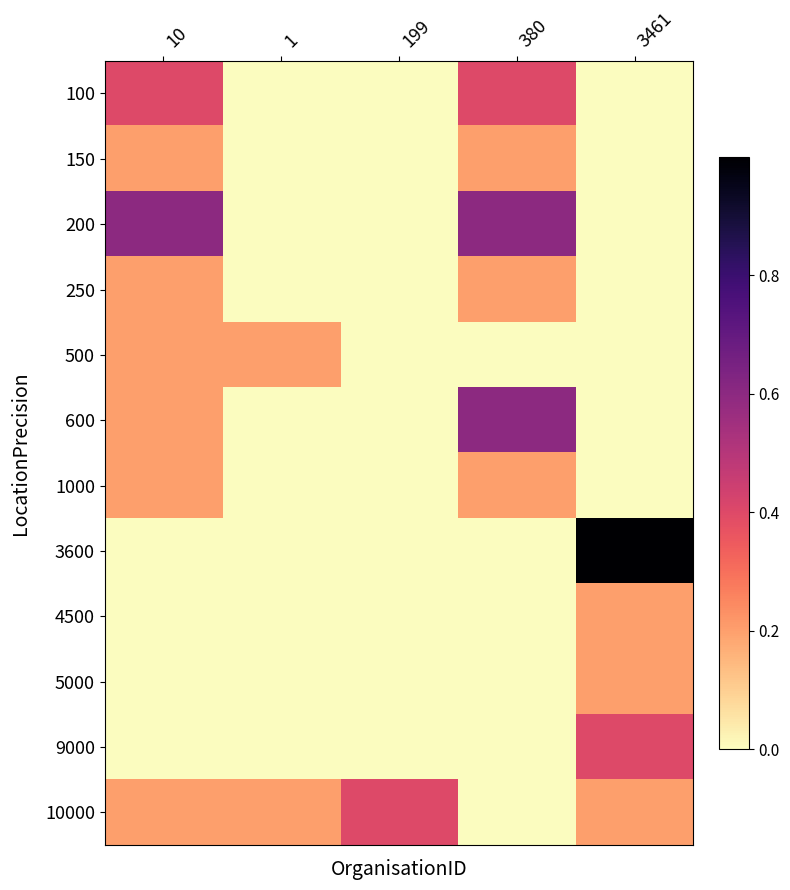

What is the greatest value displayed?

1.0